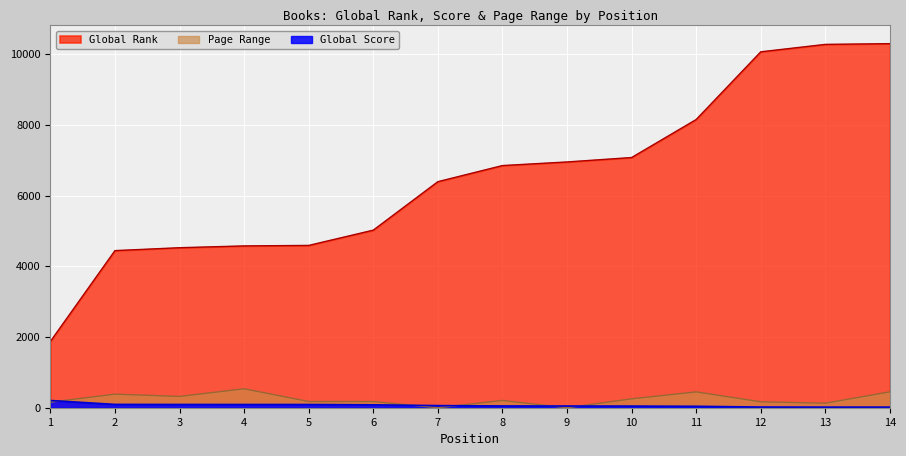

The value of Global Rank at 12 is 6515. True or false?

False